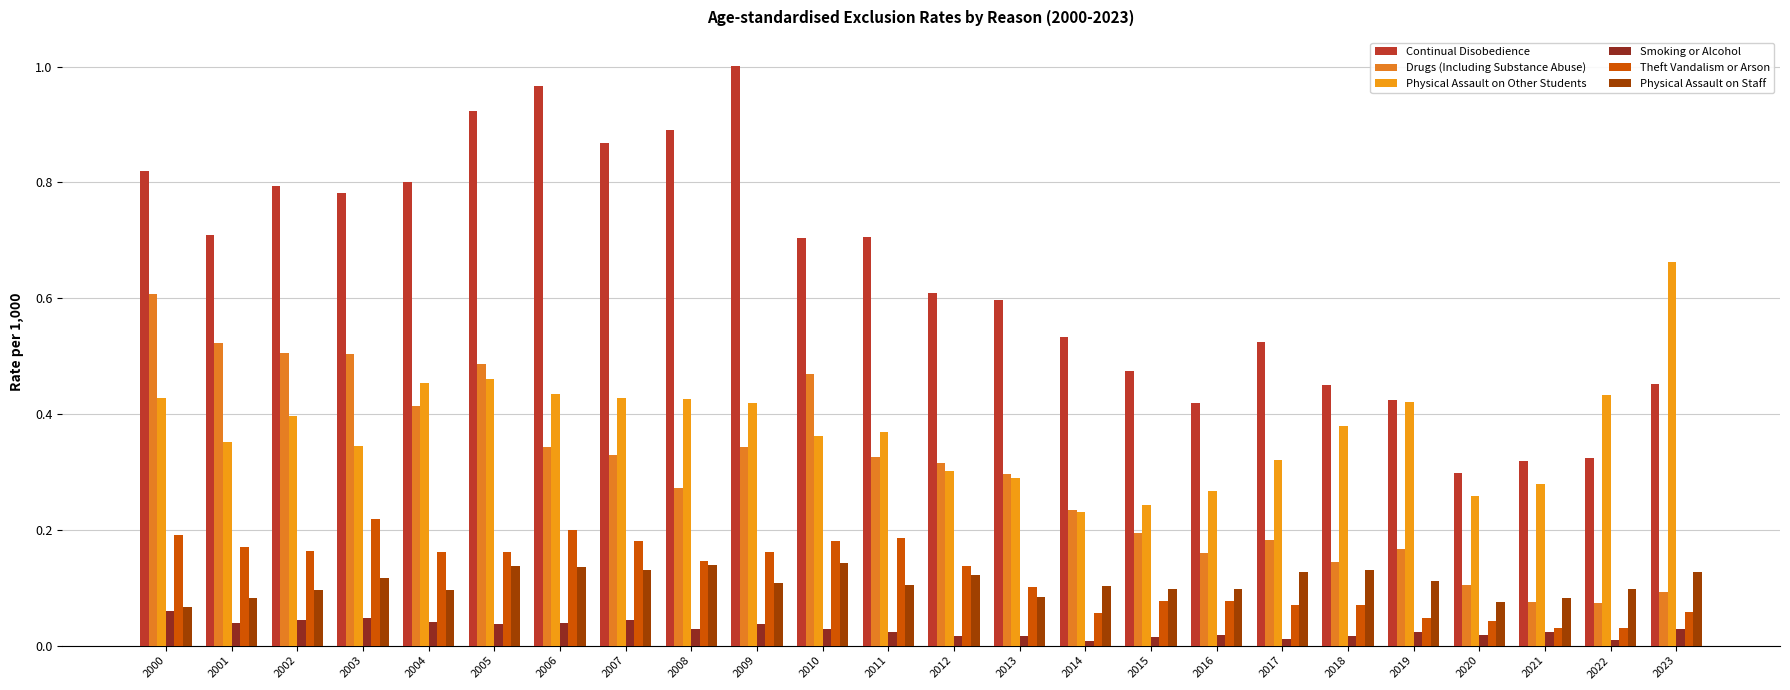

What is the difference between the highest and lowest values at 2002?

0.7